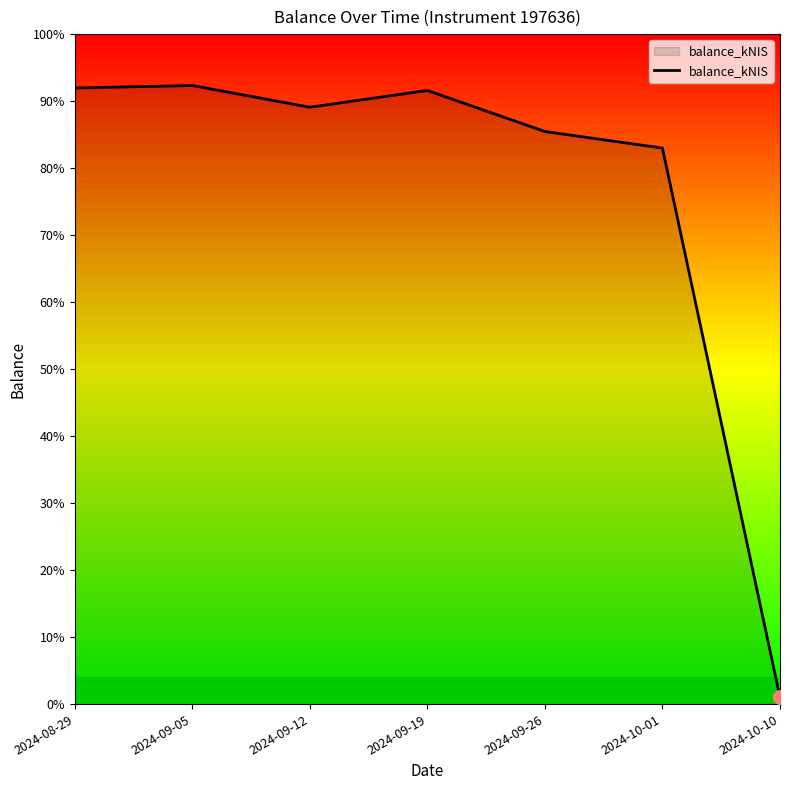

What is the sum of the values at 2024-10-01 and 2024-09-26?

438.0